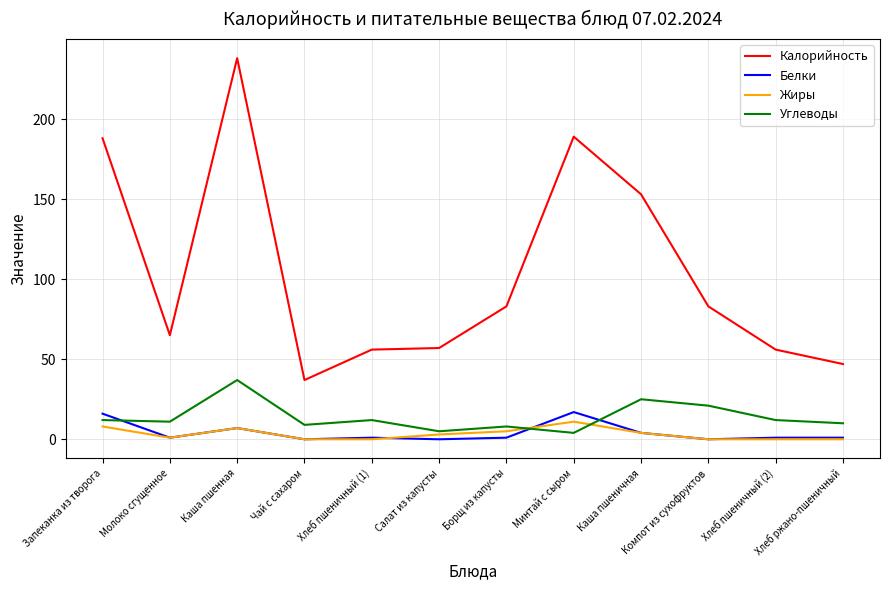

What value does the Углеводы series have at Компот из сухофруктов, to the nearest 10?

20